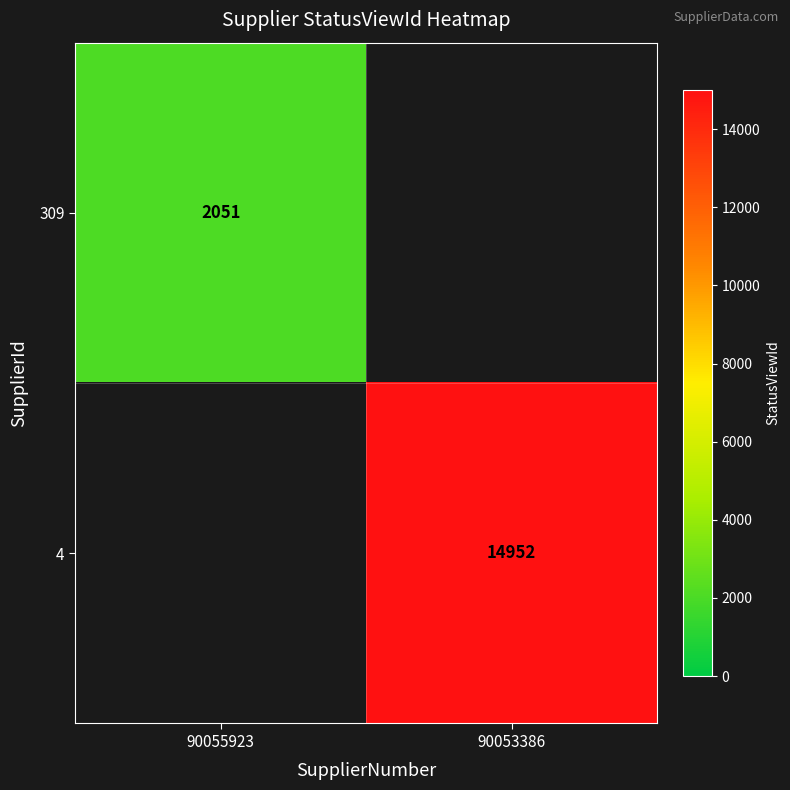

Is it true that 4 equals 14952 at 90053386?

True